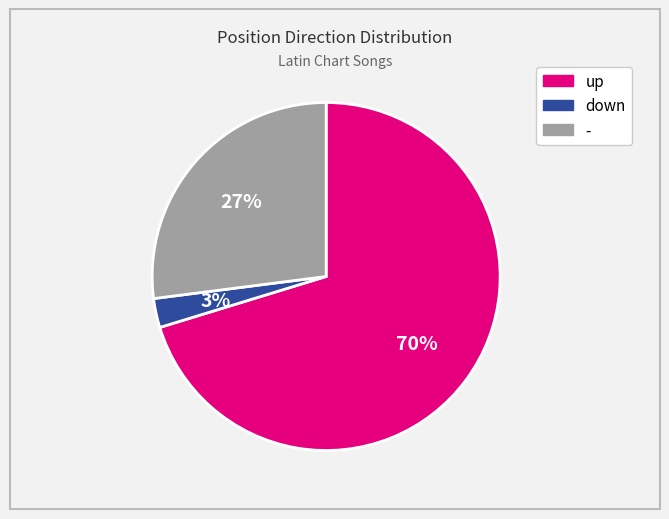

Which has a higher value, down or -?

-